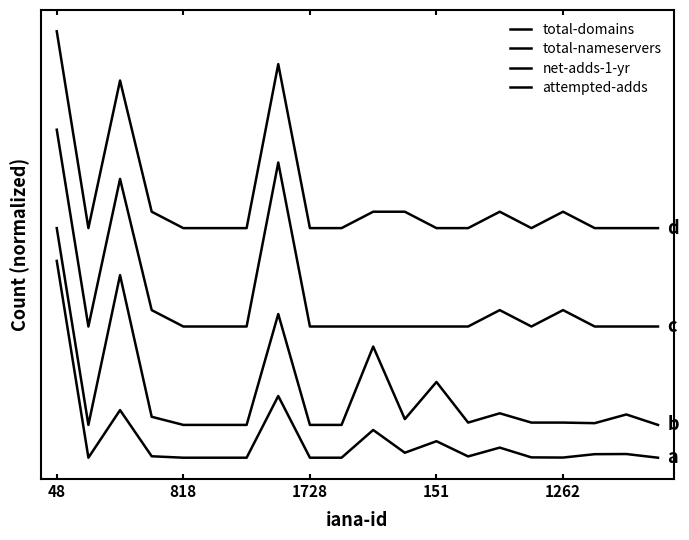

Does the chart have visible grid lines?

No